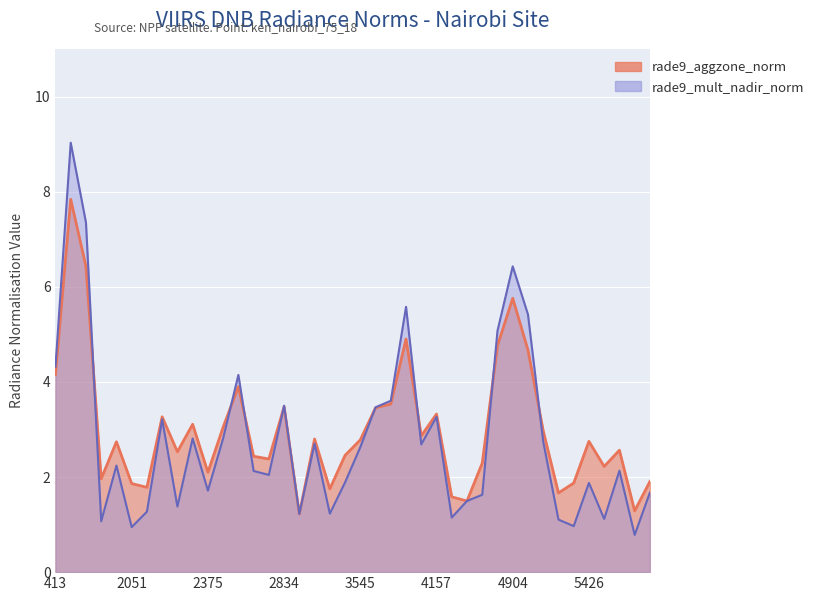

Is it true that rade9_aggzone_norm equals 4.4 at 3410?

False